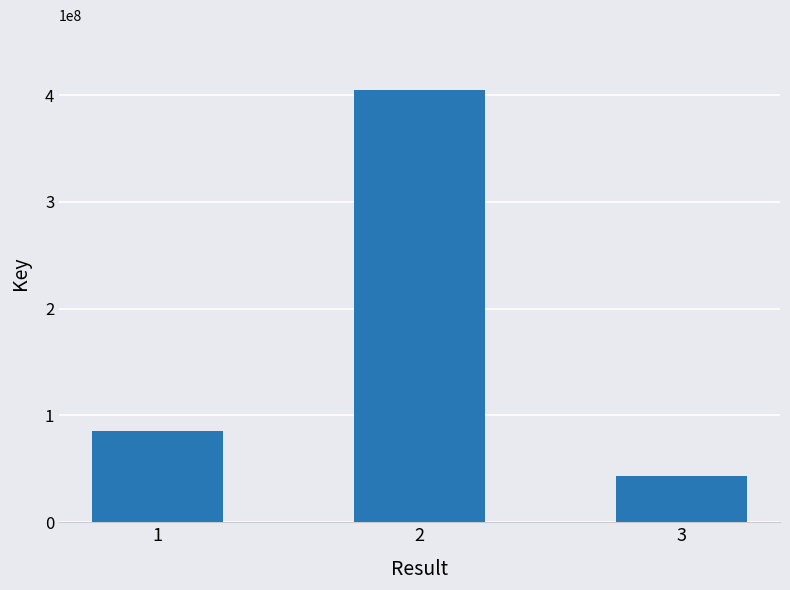

What is the change in value from 2 to 3?

-361546035